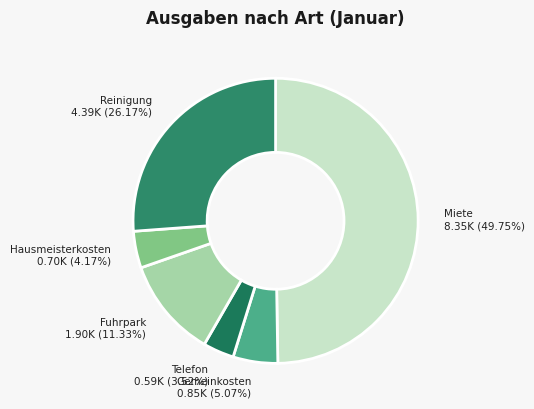

Which category has the biggest portion of the pie?

Miete